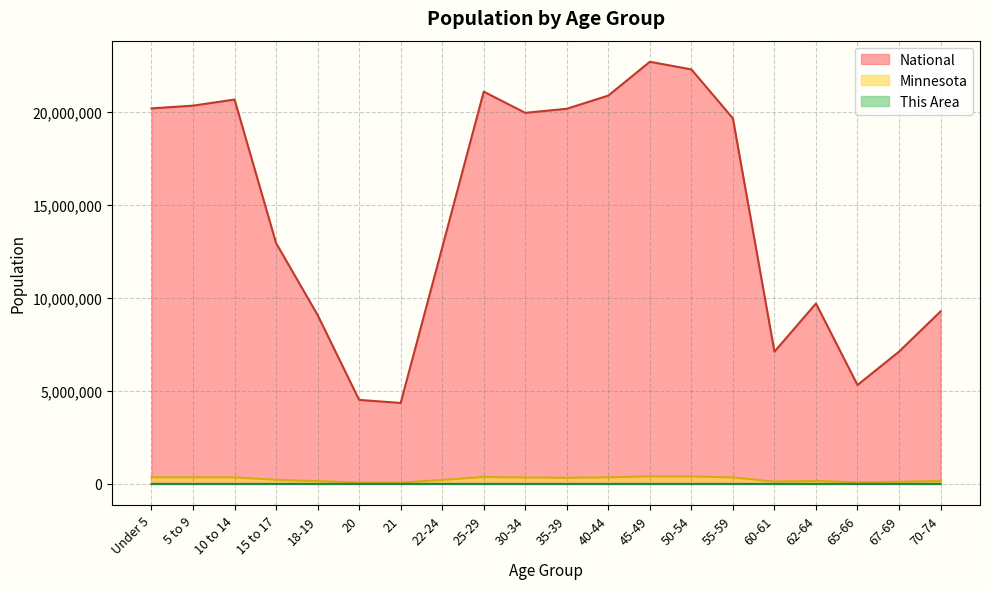

True or false: This Area and Minnesota intersect in this chart.

False